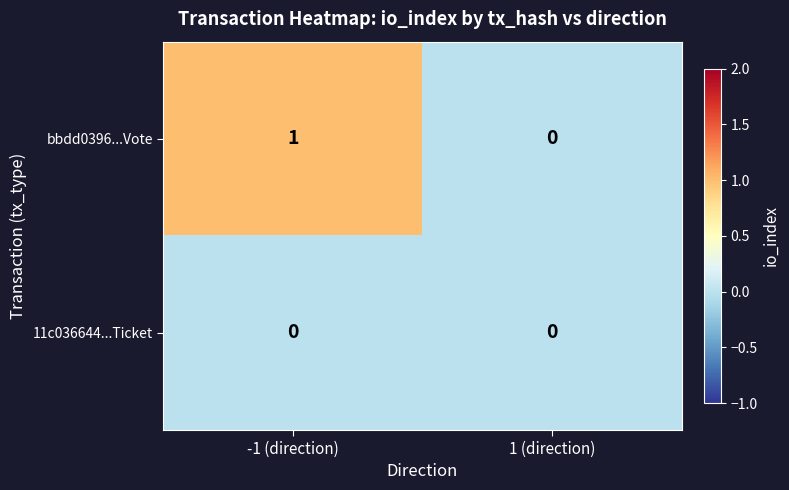

Reading left to right, what are all the values shown in this chart?

bbdd0396...Vote: 1	0
11c036644...Ticket: 0	0